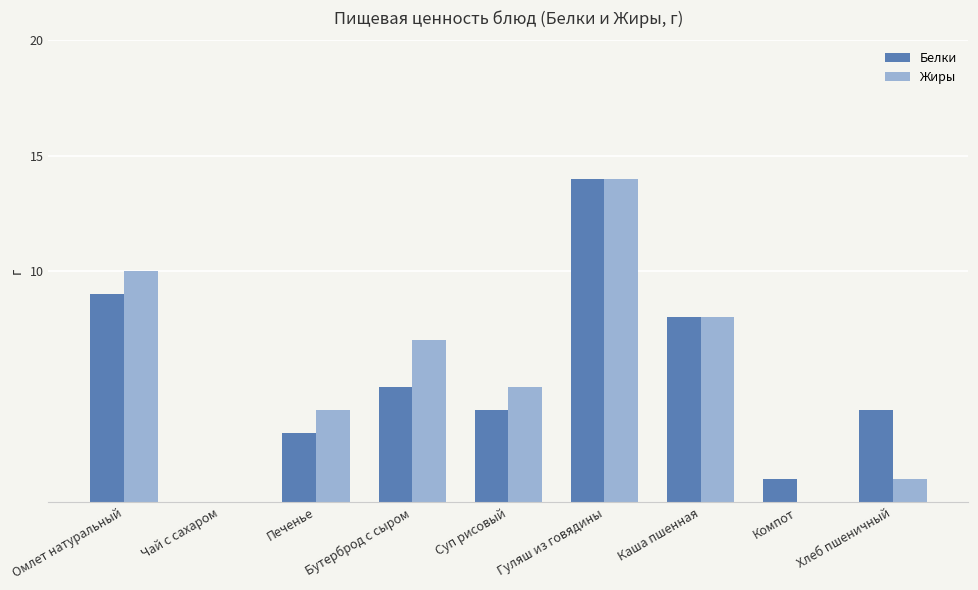

The value of Жиры at Суп рисовый is 9. True or false?

False